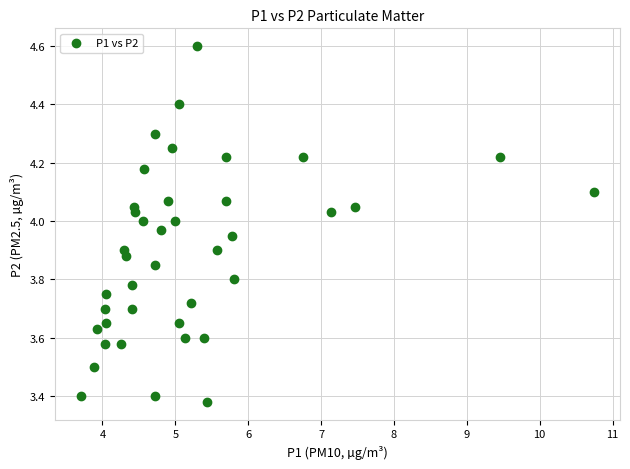

What is the range of X values (max minus min)?

7.0